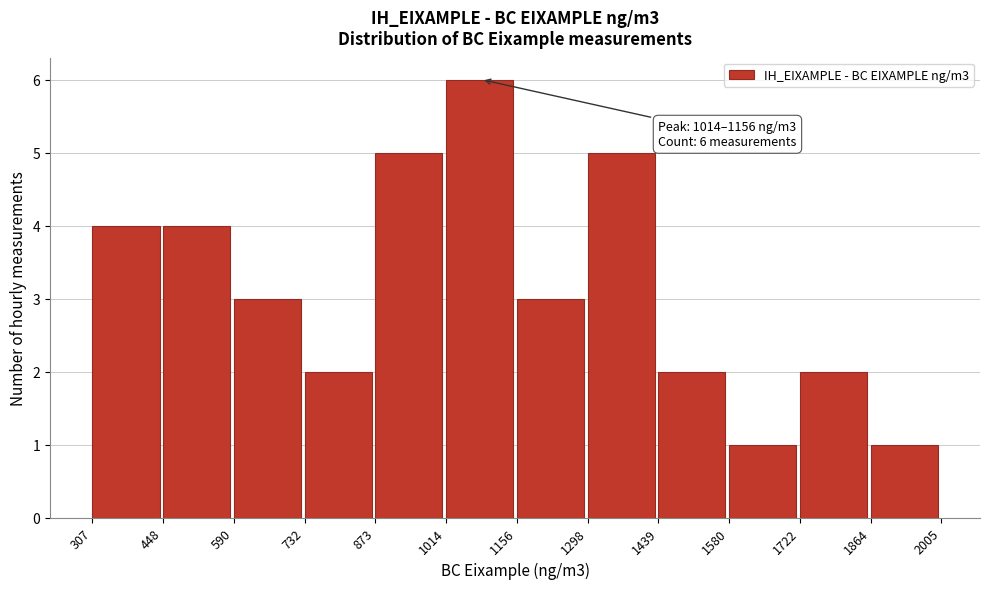

Which range on the x-axis has the tallest bar?

1014 to 1156